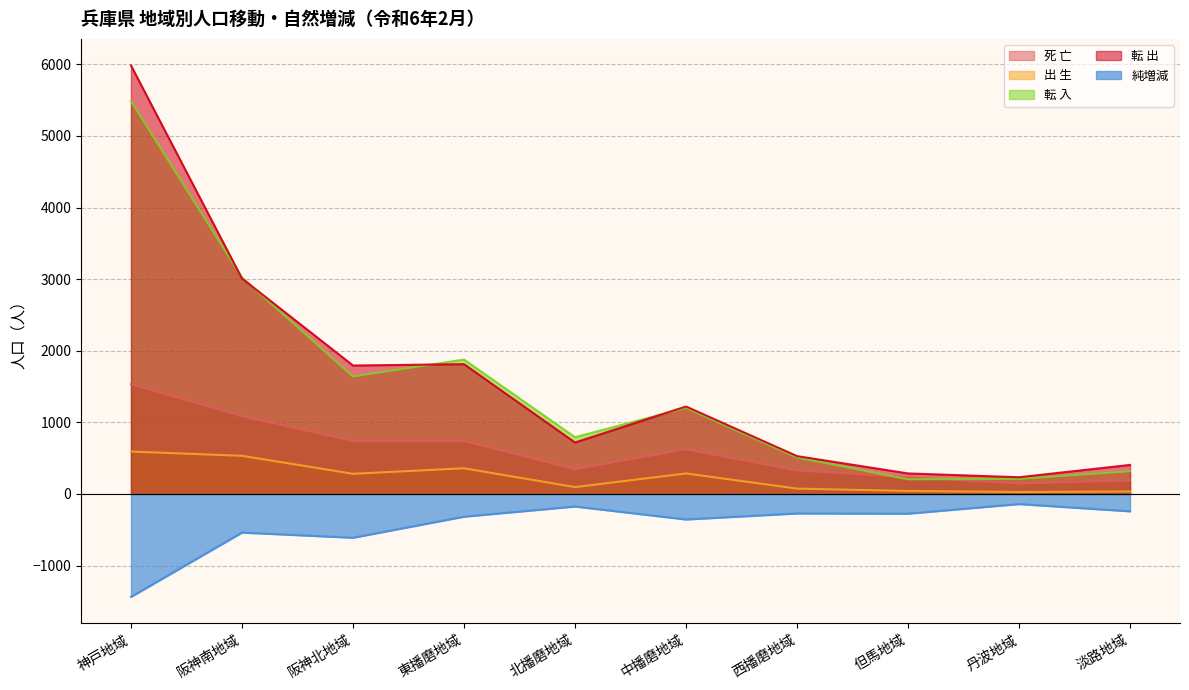

Does the chart display data point markers on the line(s)?

No